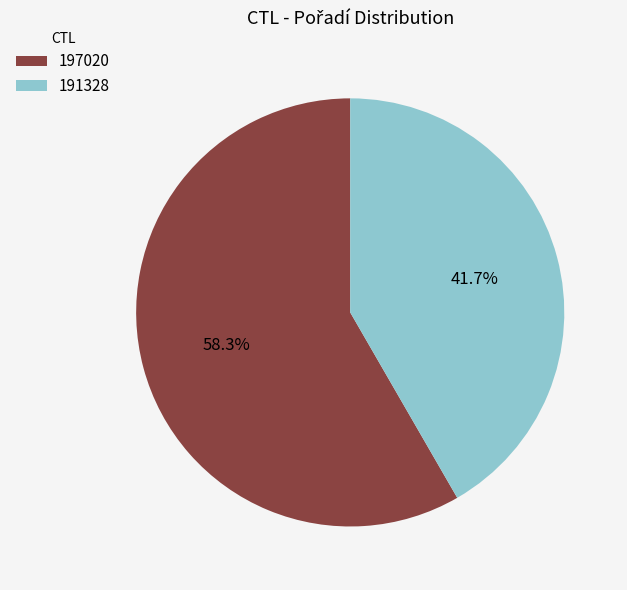

Approximately how many times larger is the value at 191328 compared to 197020?

0.7